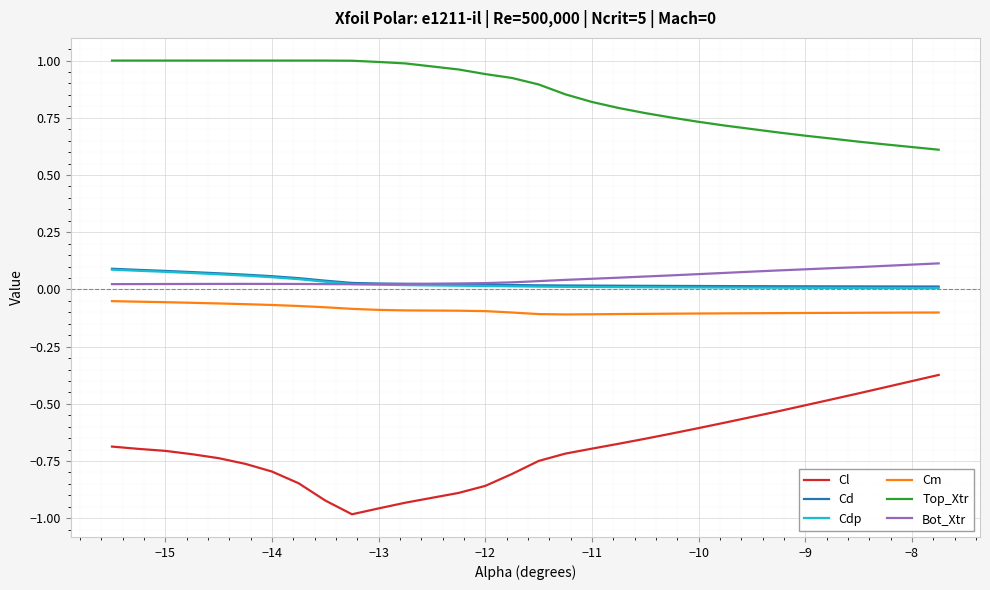

Which series has the widest spread of values?

Cl